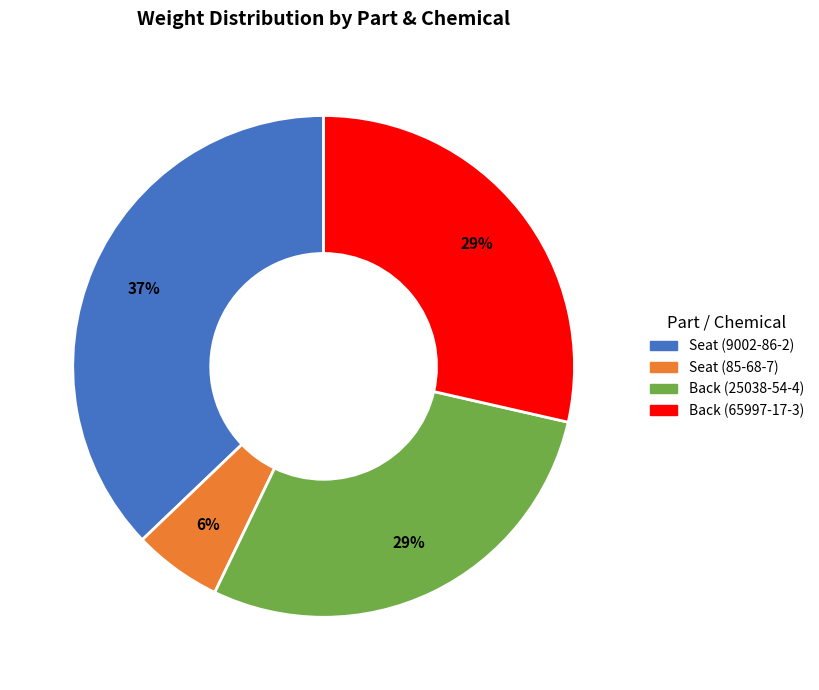

To the nearest percent, what is the difference between the largest and smallest slice percentages?

31%